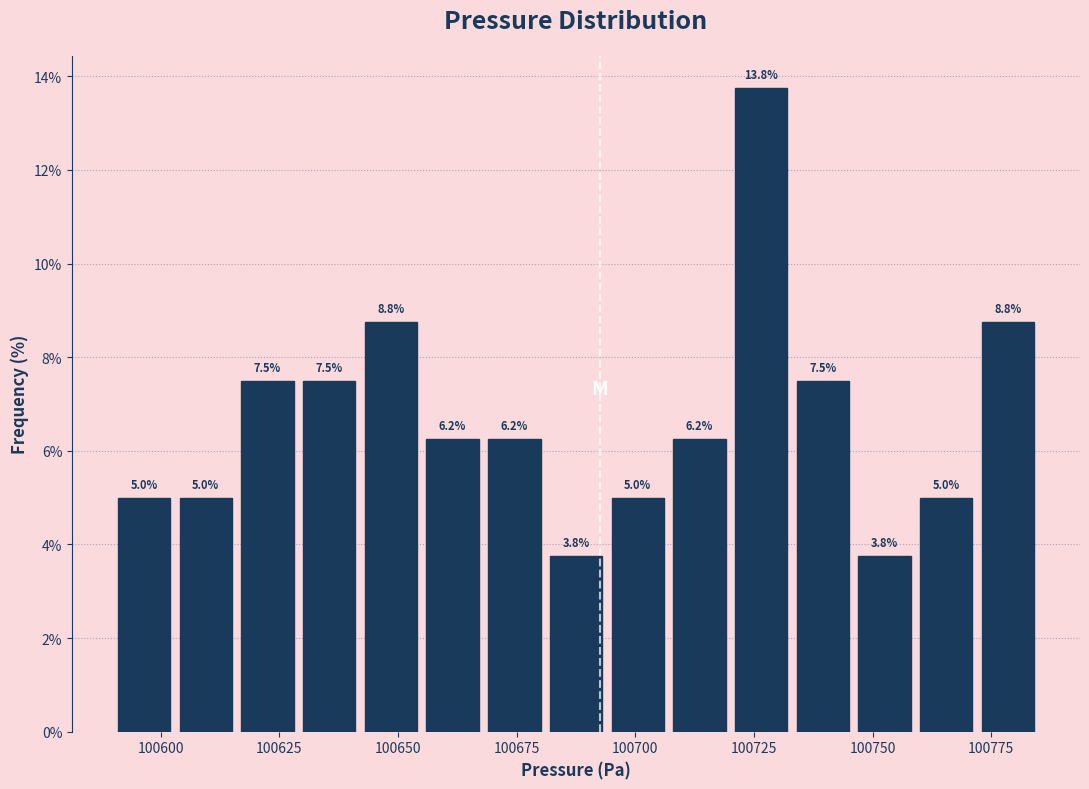

Around what value on the x-axis is the tallest bar? Give the approximate position of its centre, as read against the axis.

100725